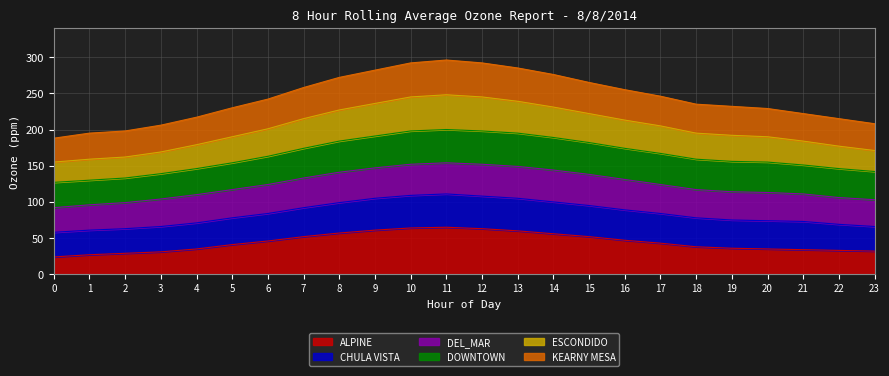

Between 18 and 16, which is larger?

16